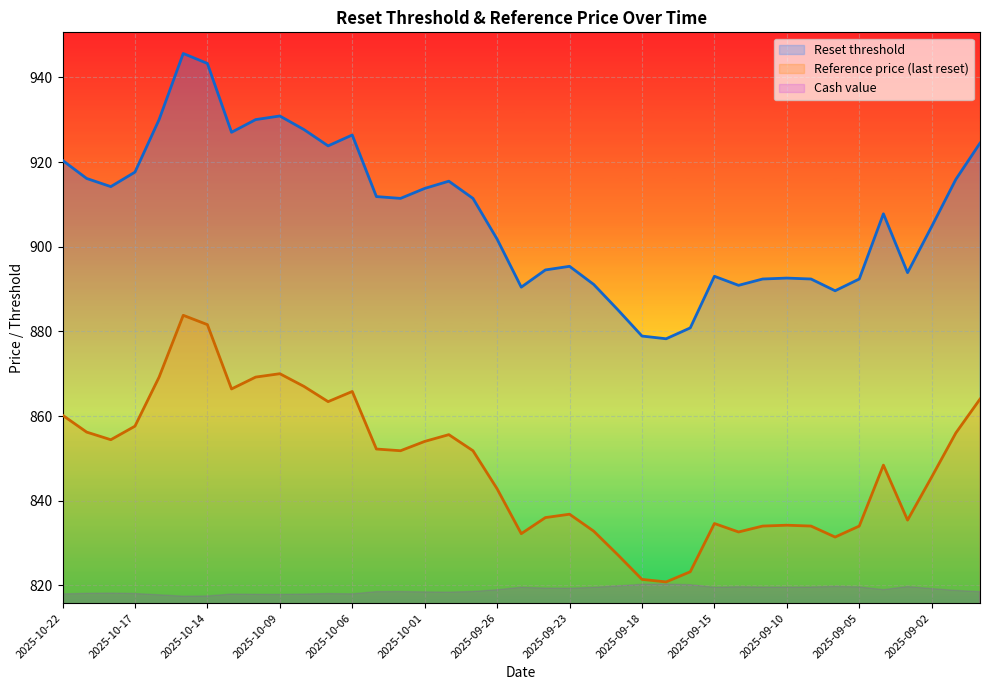

What is the difference between the maximum and minimum values in the Reference price (last reset) series?

63.0